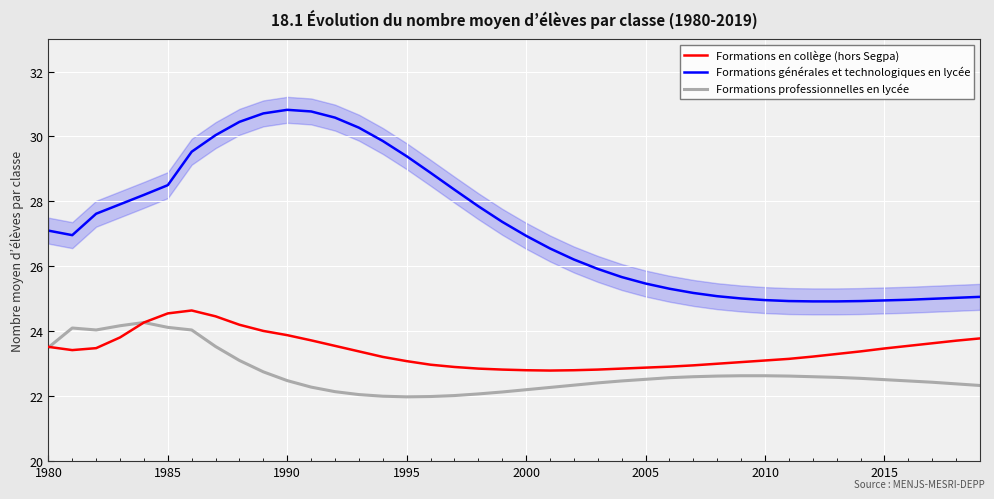

What is the minimum value for Formations en collège (hors Segpa)?

22.8